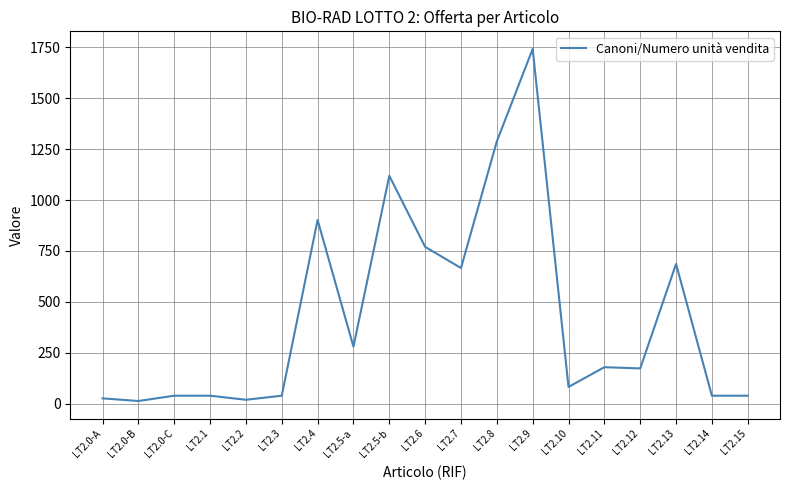

What is the difference between the maximum and minimum values?

1729